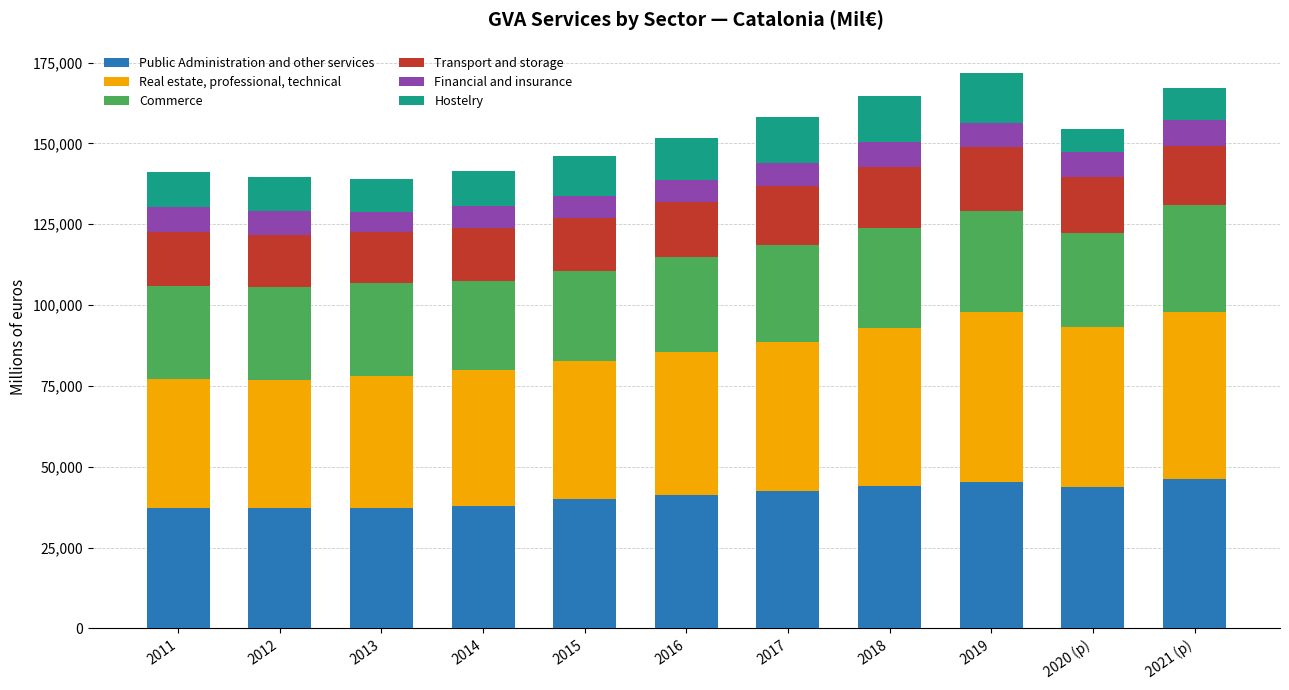

What is the lowest value of the Public Administration and other services series?

37077.4